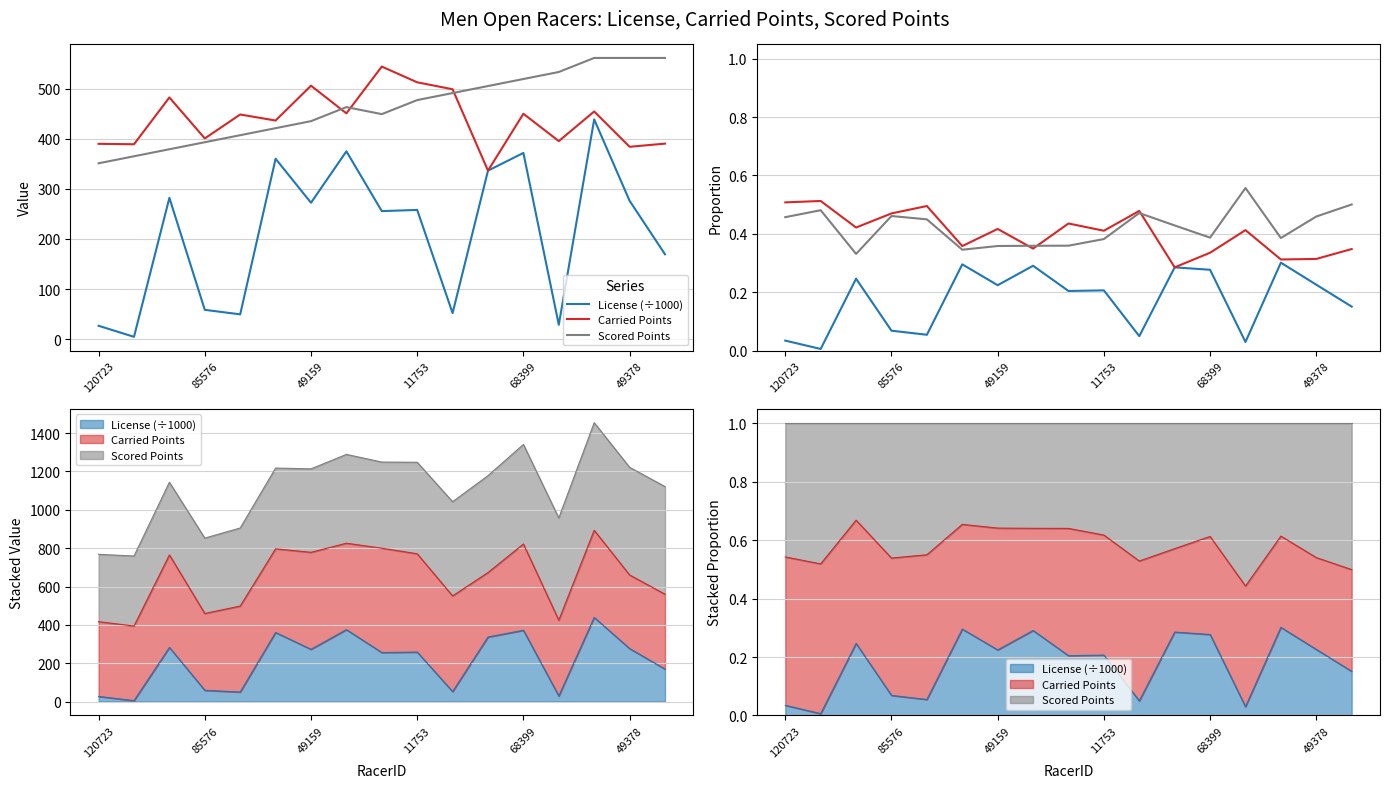

Which has a higher value, 49159 or 11753?

49159